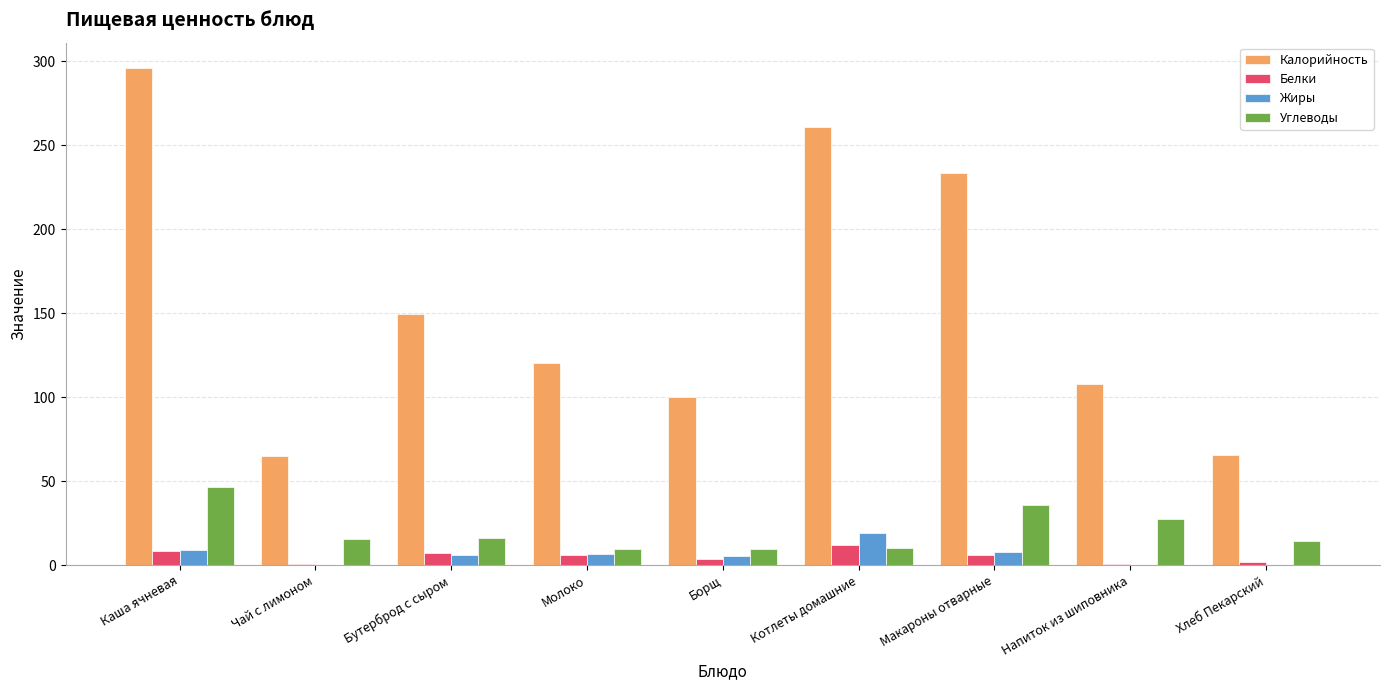

The value of Калорийность at Макароны отварные is 233.4. True or false?

True